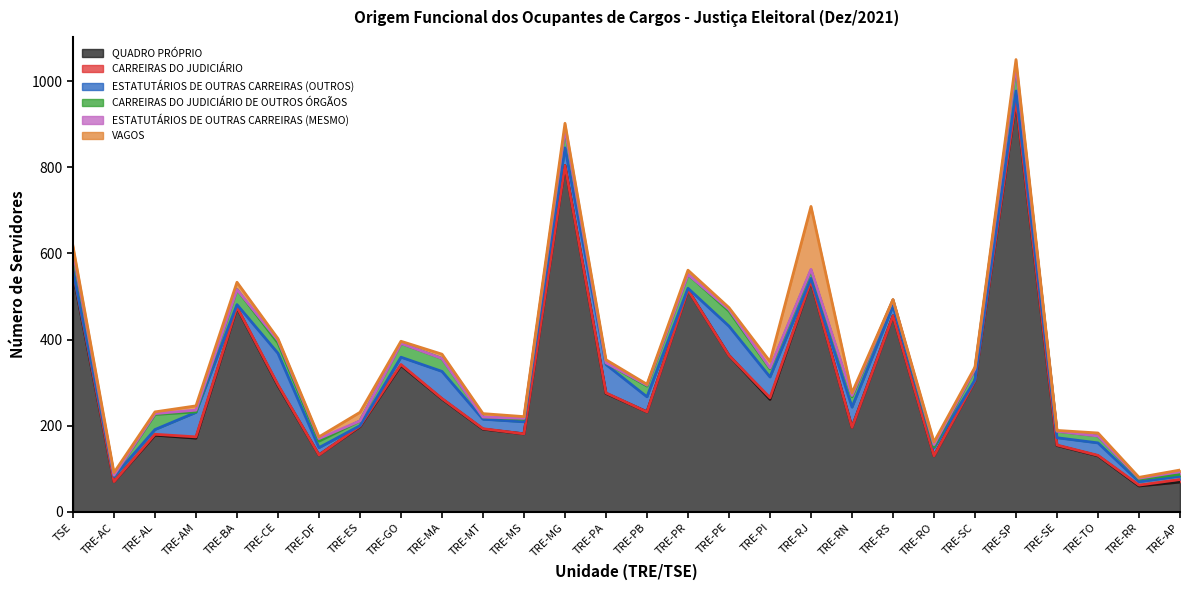

True or false: CARREIRAS DO JUDICIÁRIO DE OUTROS ÓRGÃOS and ESTATUTÁRIOS DE OUTRAS CARREIRAS (OUTROS) intersect in this chart.

True